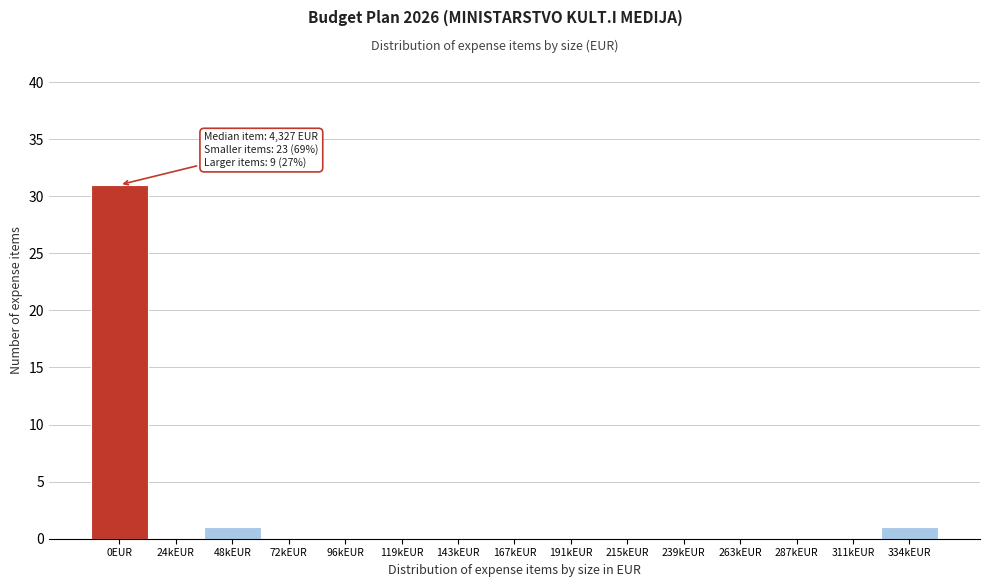

Reading left to right, extract all data points from this chart.

0EUR=31	24kEUR=0	48kEUR=1	72kEUR=0	96kEUR=0	119kEUR=0	143kEUR=0	167kEUR=0	191kEUR=0	215kEUR=0	239kEUR=0	263kEUR=0	287kEUR=0	311kEUR=0	334kEUR=1